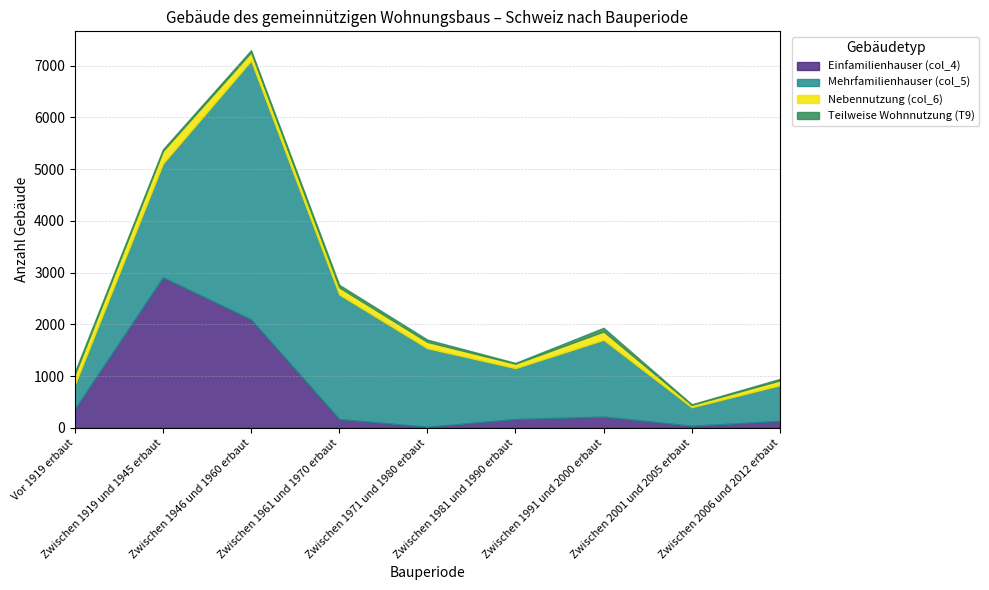

How many data points in Teilweise Wohnnutzung (T9) are less than 39?

4